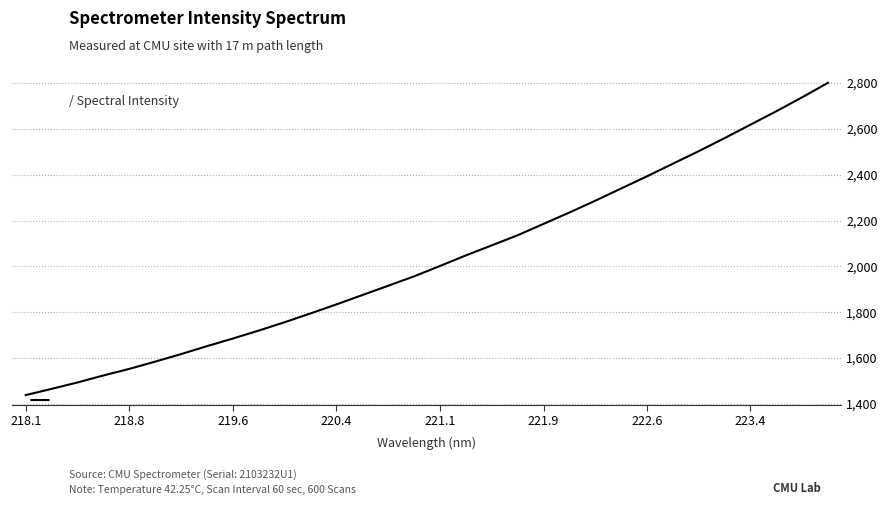

What is the greatest value displayed?

2800.6